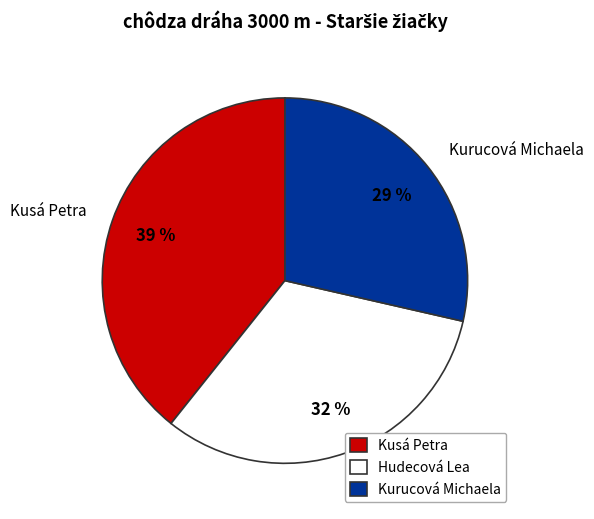

To the nearest percent, what percentage of the pie is Kusá Petra?

39%